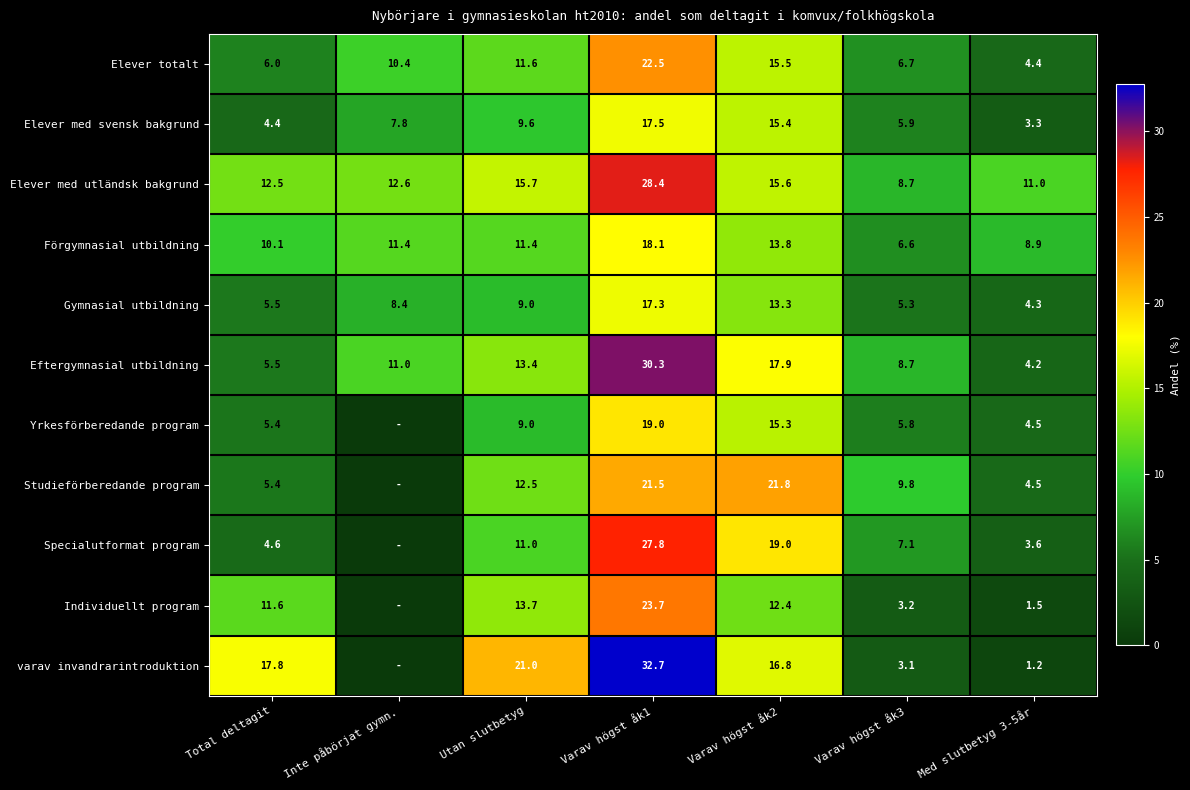

The value of Eftergymnasial utbildning at Inte påbörjat gymn. is 18.0. True or false?

False